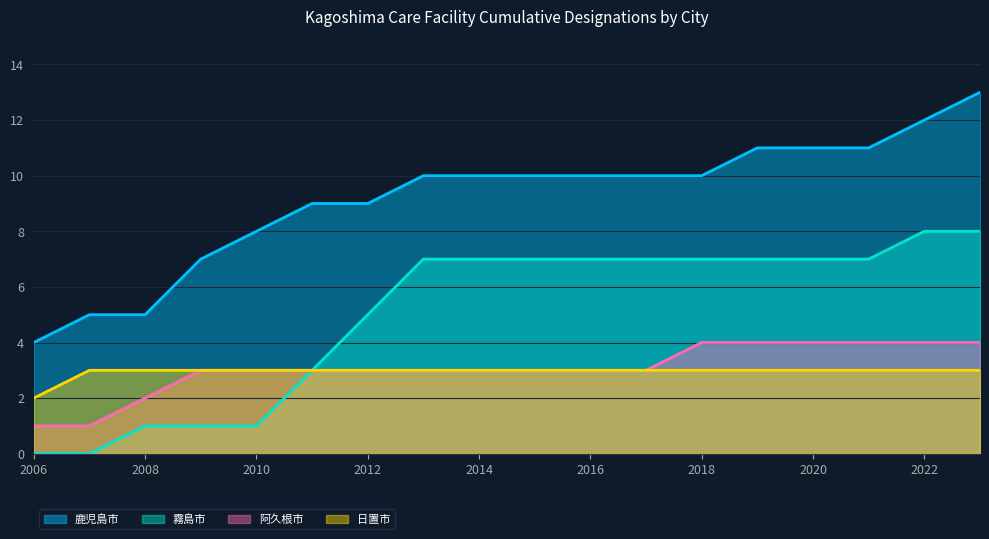

What is the maximum value shown in the chart?

13